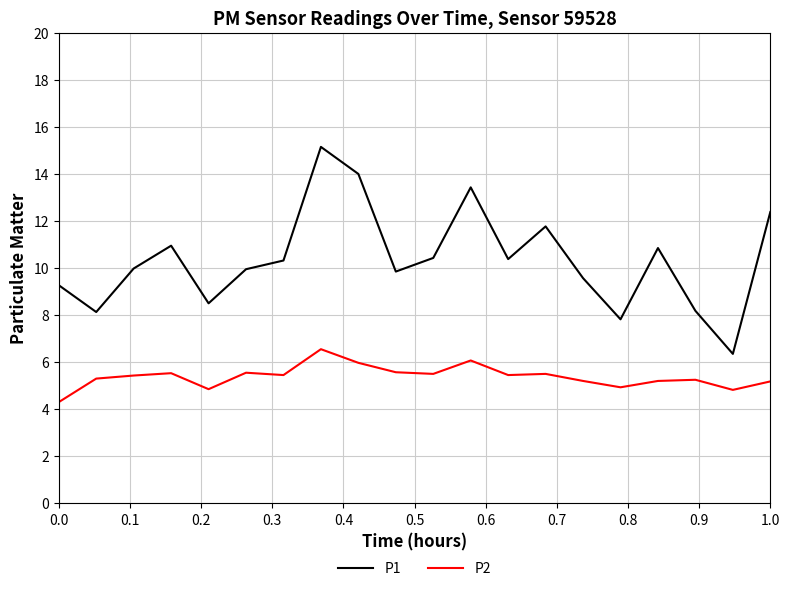

Which series has the largest range (max minus min)?

P1